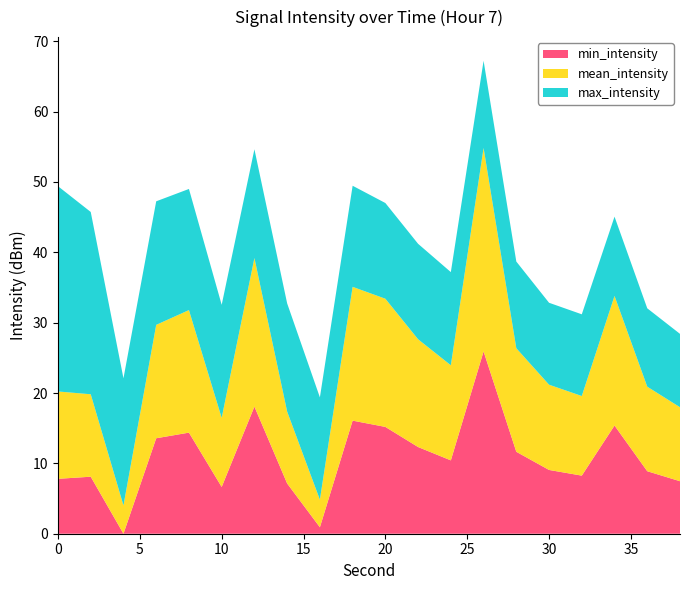

What is the maximum value for min_intensity?

25.9